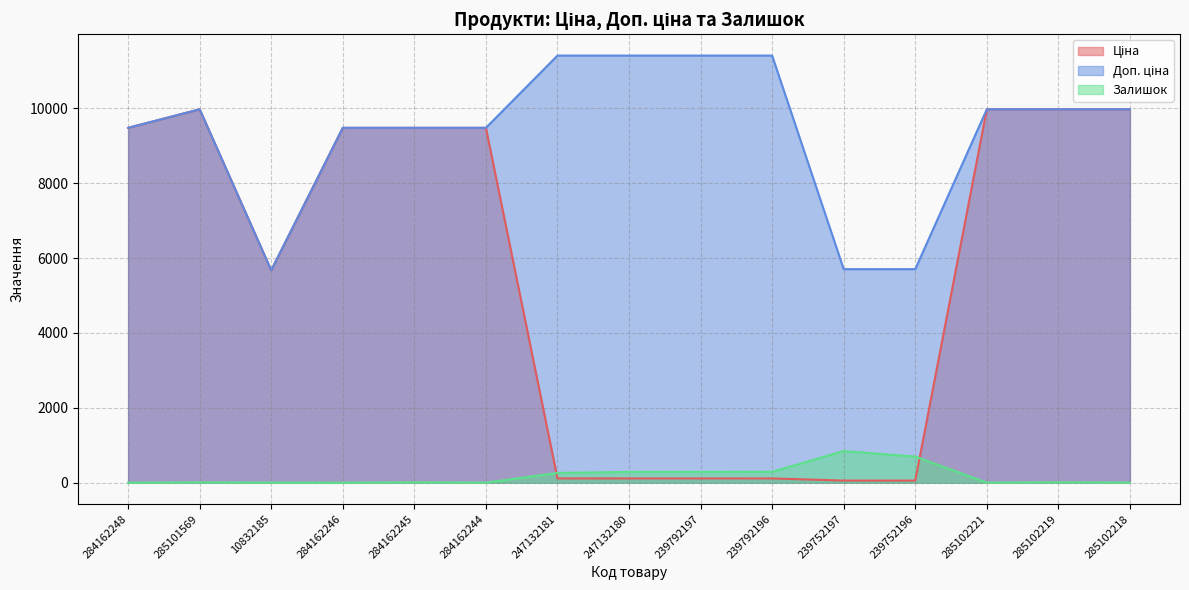

How many interior local valleys does the Ціна series have?

1